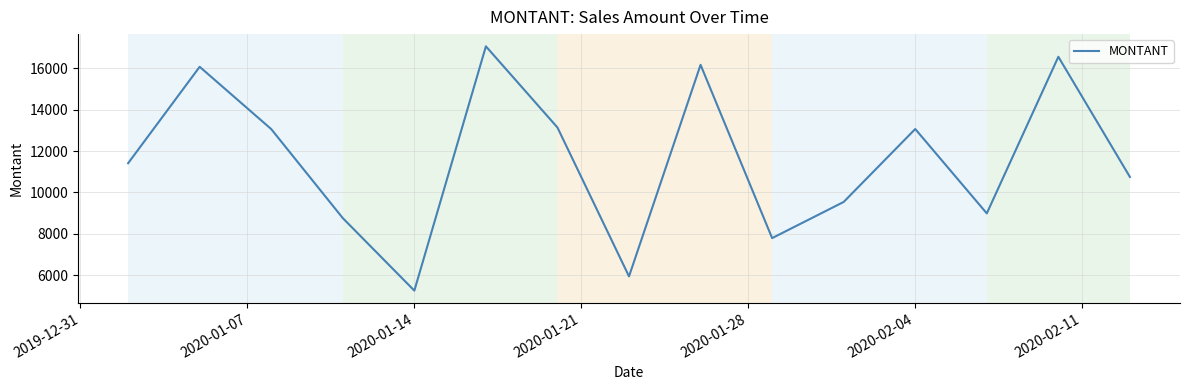

What is the smallest value displayed?

5249